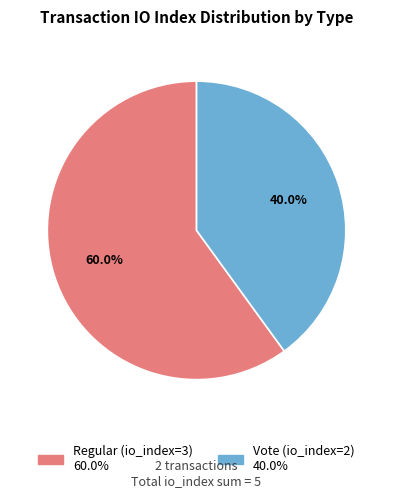

To the nearest percent, what is the difference between the Vote (io_index=2) and Regular (io_index=3) slice percentages?

20%